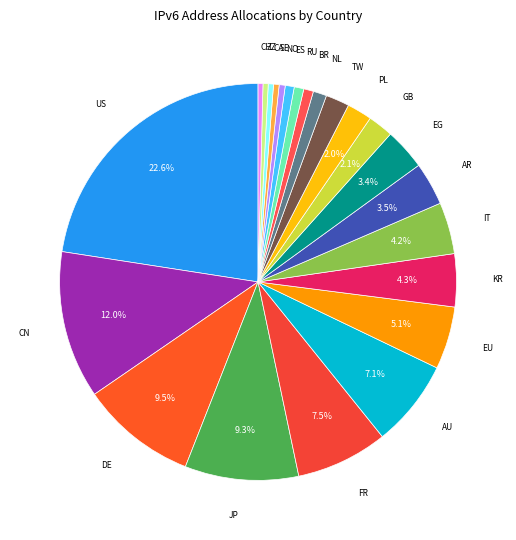

How many segments does this pie chart have?

23